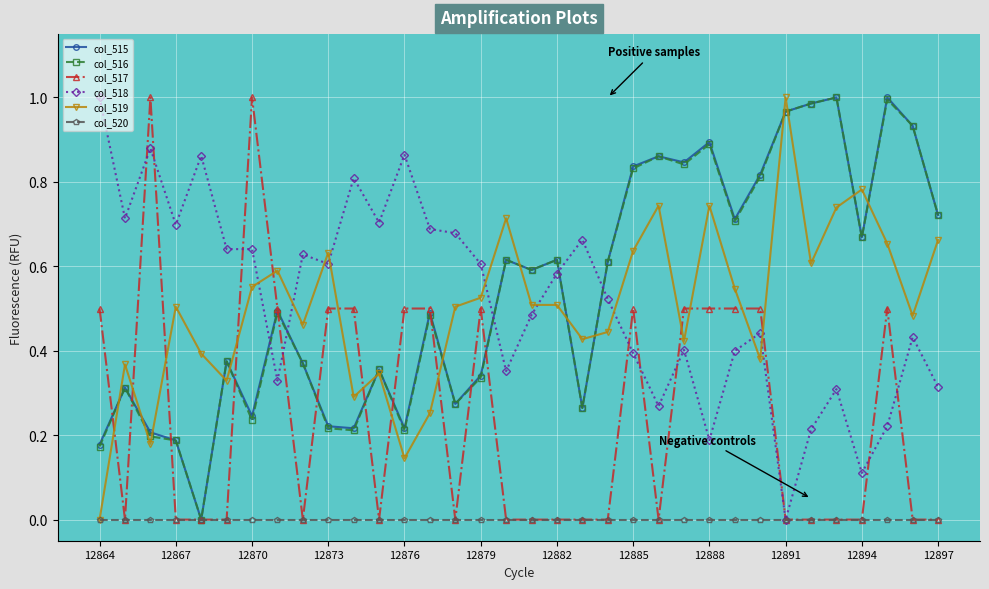

What are all the series names shown in the legend?

col_515, col_516, col_517, col_518, col_519, col_520